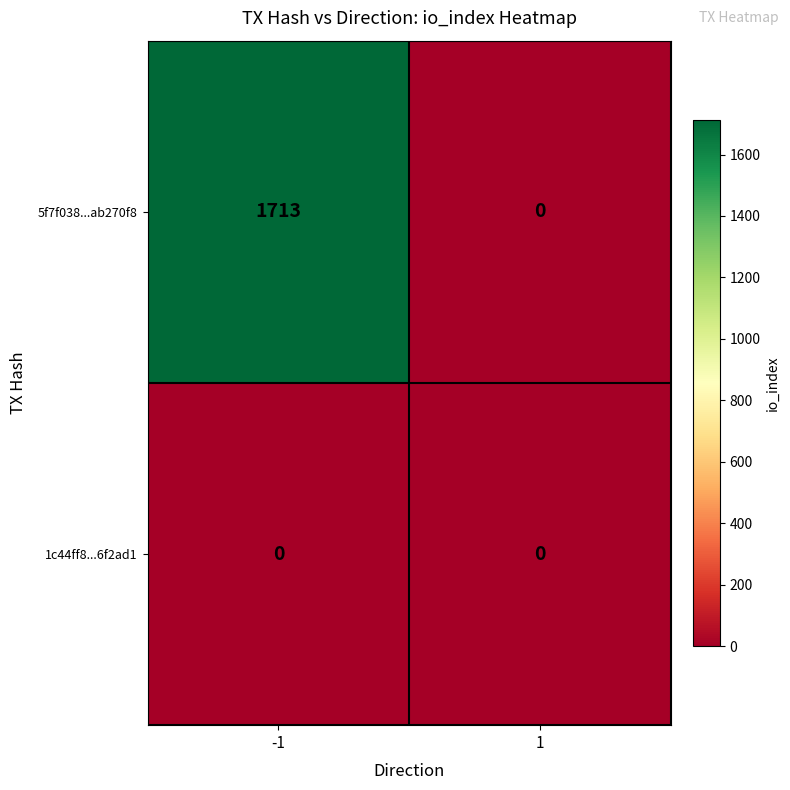

Between -1 and 1, which series saw the biggest shift?

5f7f038...ab270f8